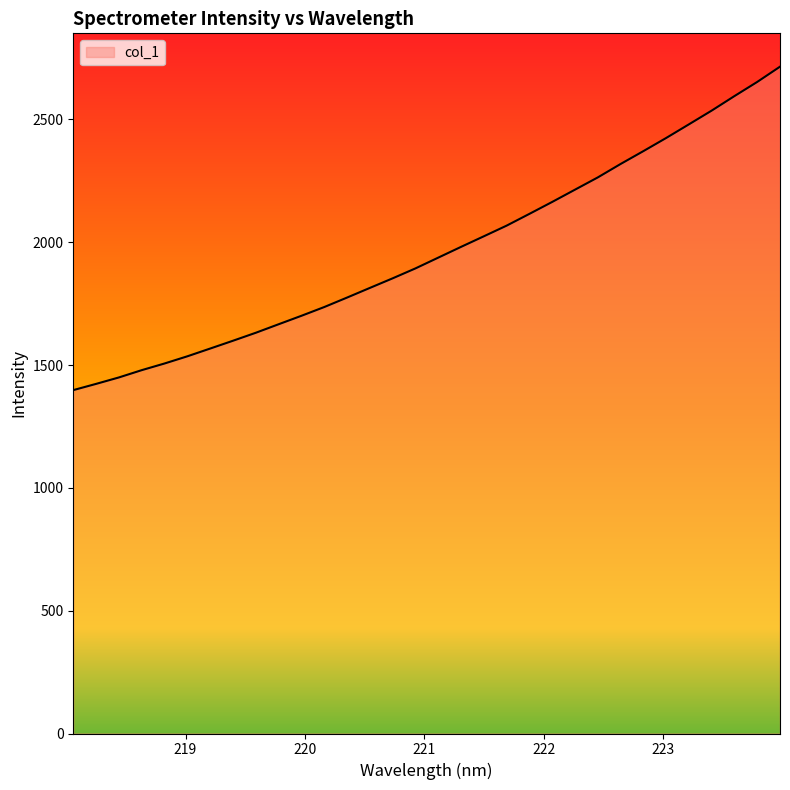

What is the maximum value shown in the chart?

2714.9